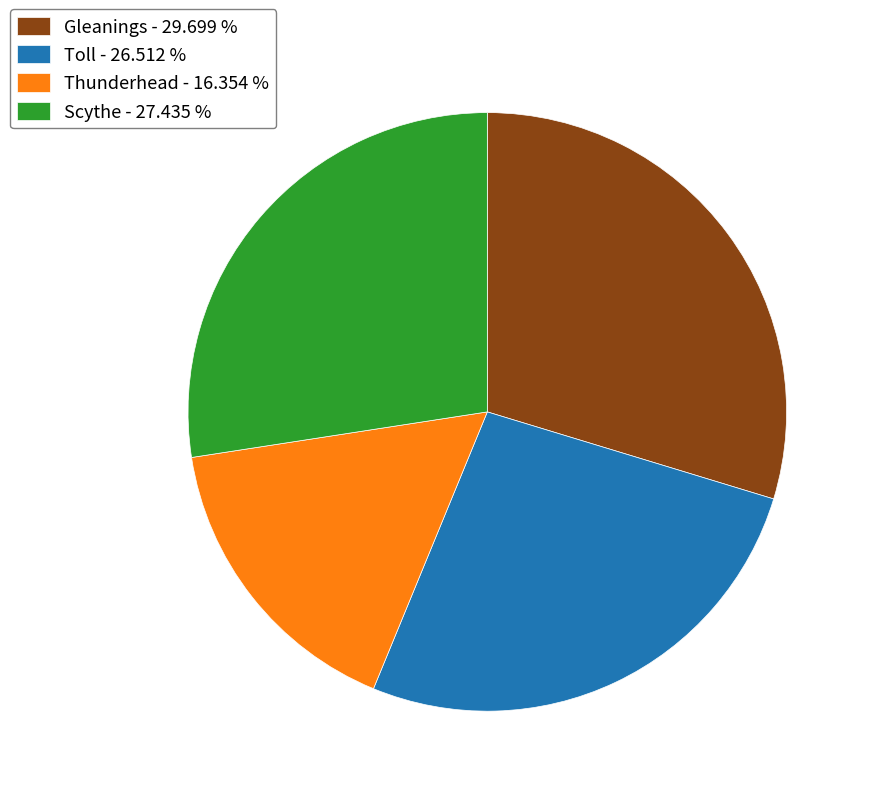

What is the ratio of the value at Gleanings to the value at Toll?

1.1